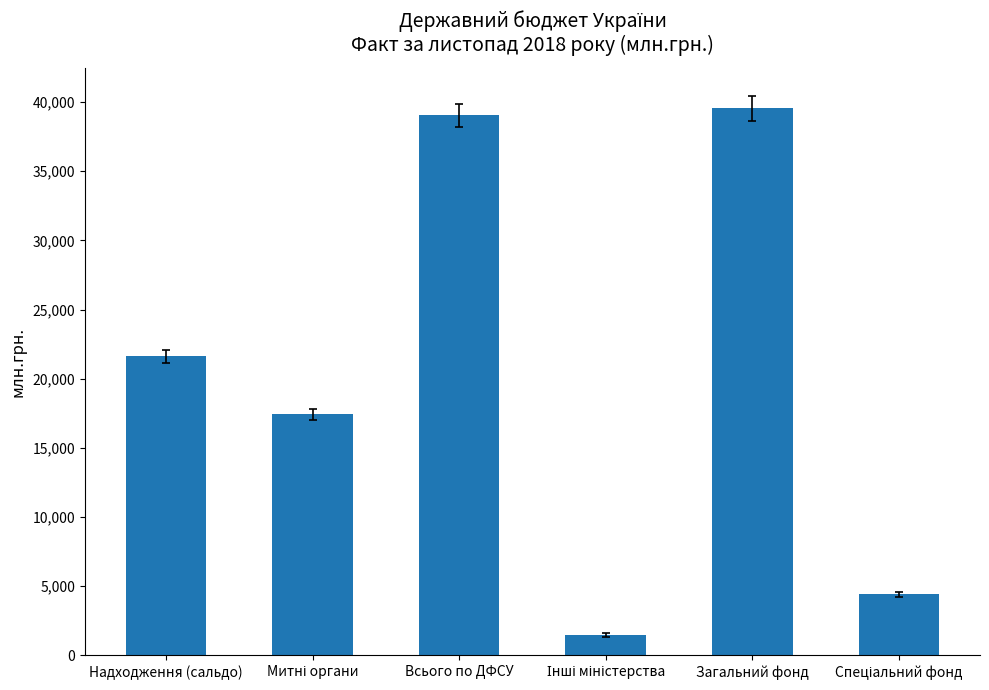

What is the smallest value displayed?

1451.6